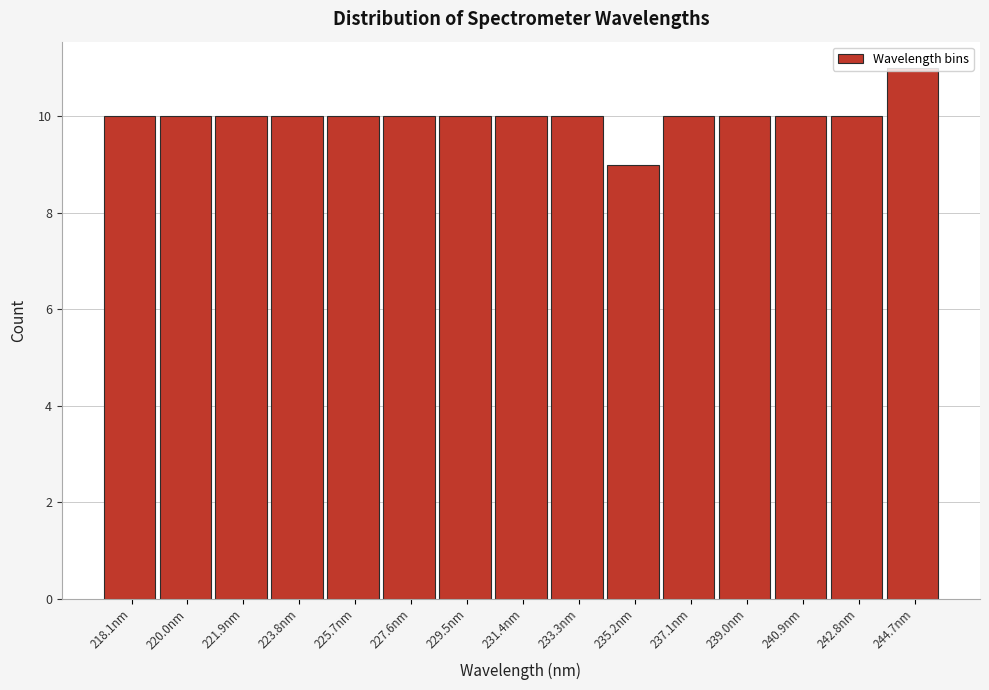

What is the ratio of the value at 227.6nm to the value at 242.8nm?

1.0